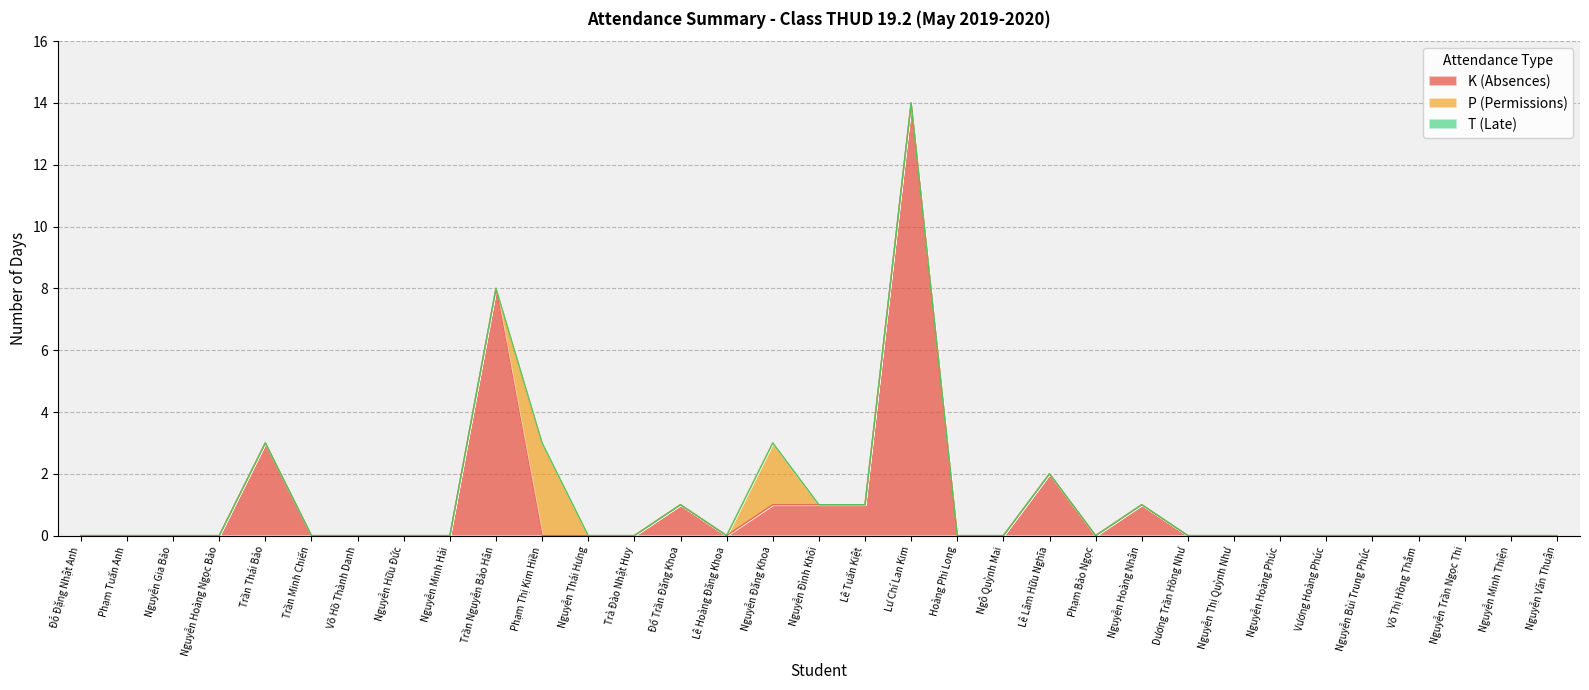

What is the label of the 29th point from the right?

Trần Thái Bảo